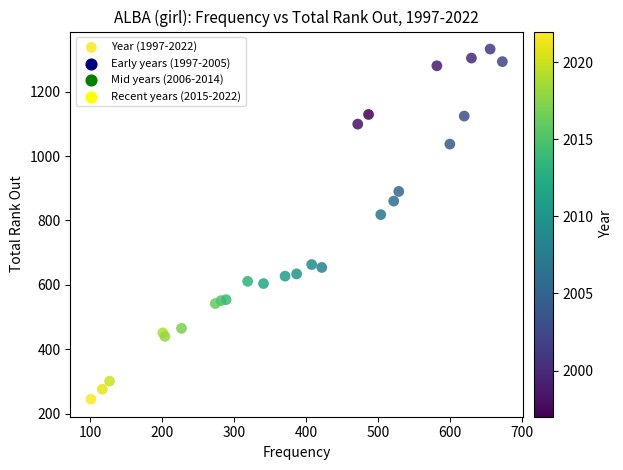

What Y value in the scatter plot is closest to 788?

818